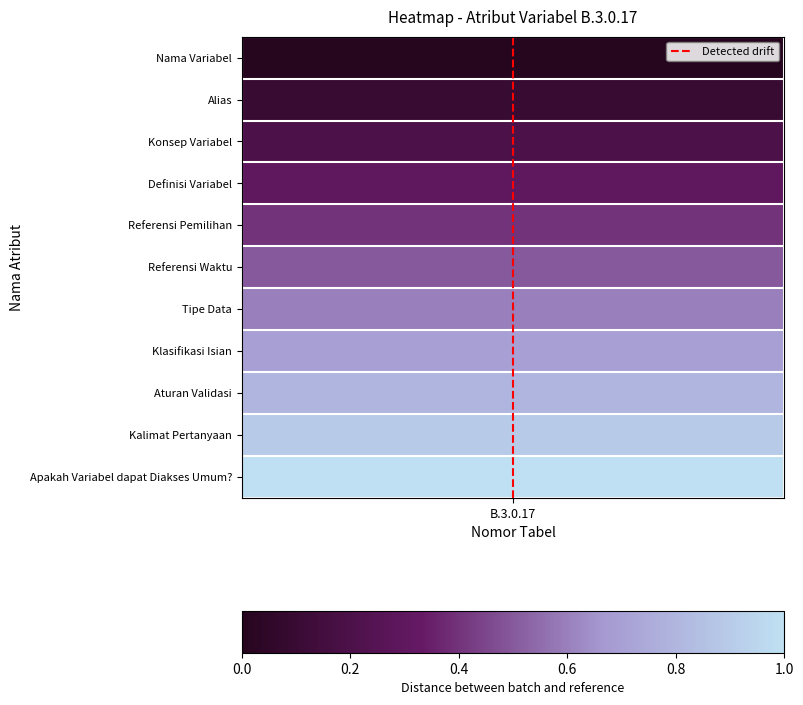

Is it true that the value at B.3.0.17 is 1?

False